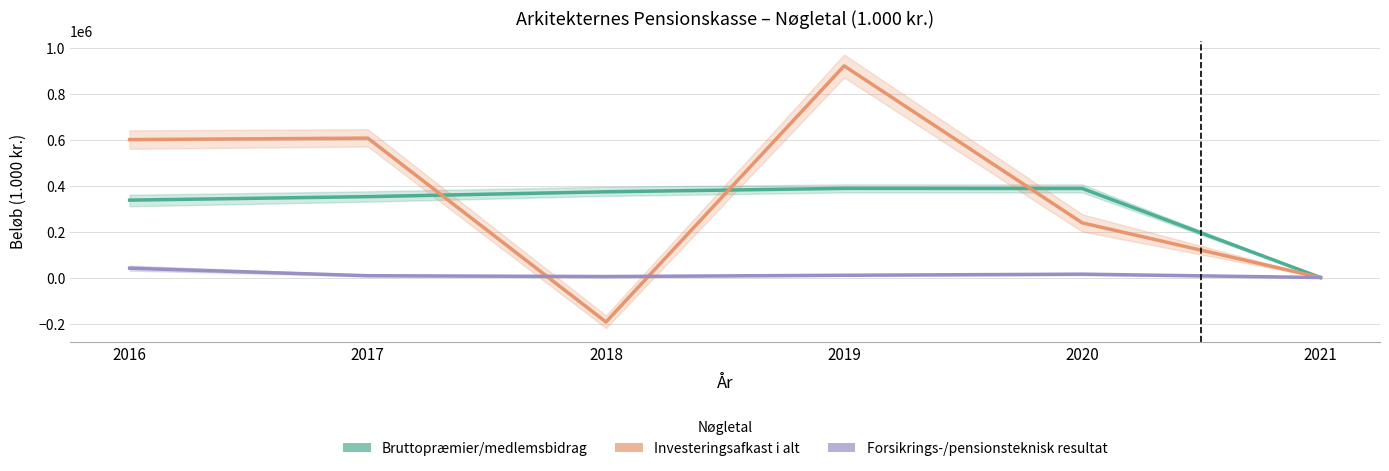

What is the difference between the highest and lowest values at 2019?

910673